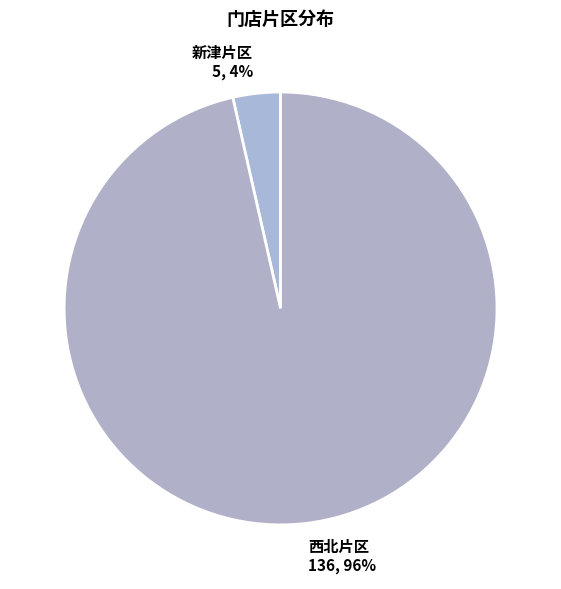

Which category has the biggest portion of the pie?

西北片区